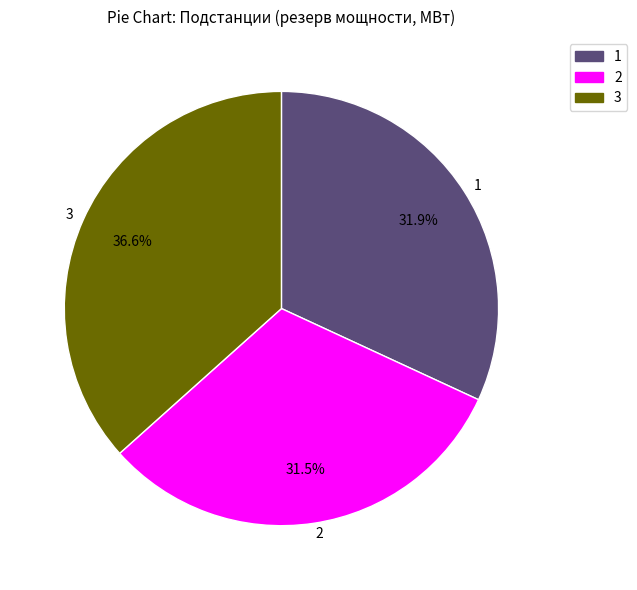

Which category has the biggest portion of the pie?

3